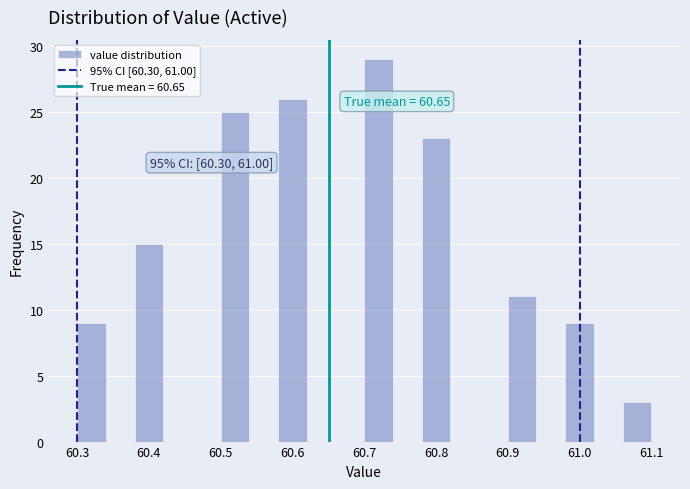

Which range on the x-axis has the tallest bar?

60.70 to 60.74